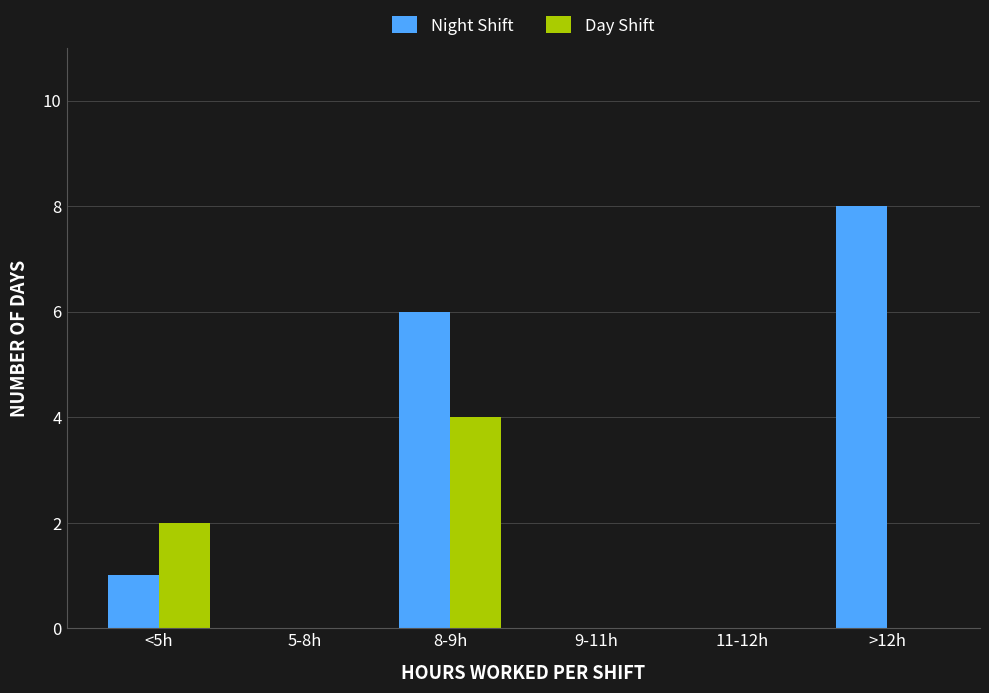

Does the chart contain stacked bars?

No